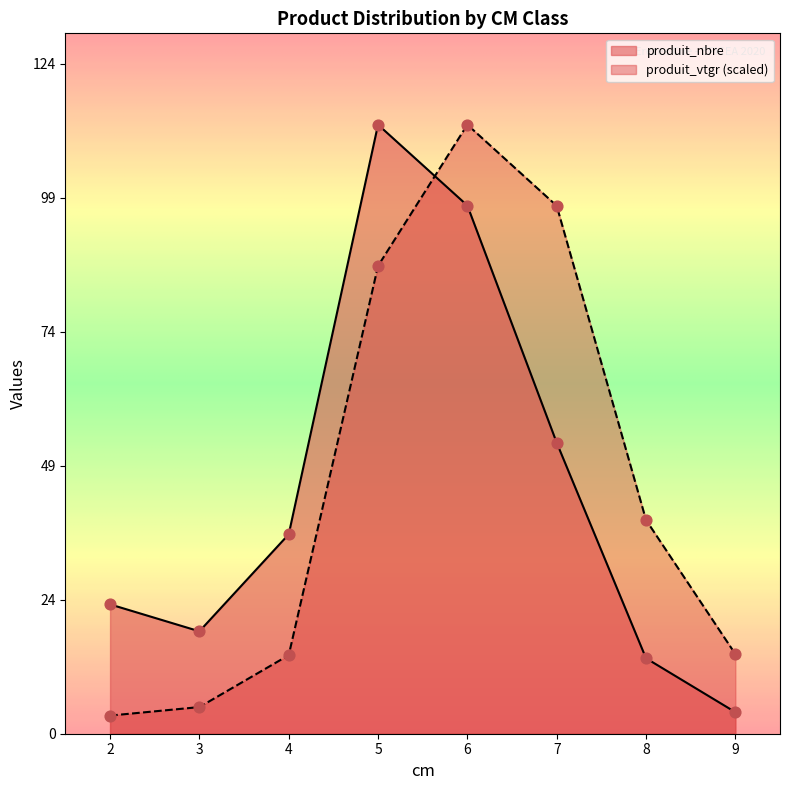

At how many categories does at least one series exceed 110?

2